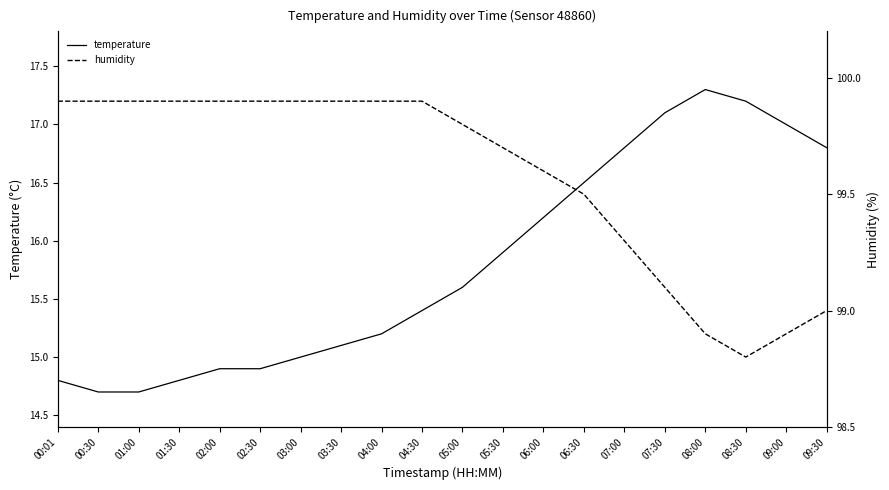

True or false: humidity and temperature cross at least once.

False